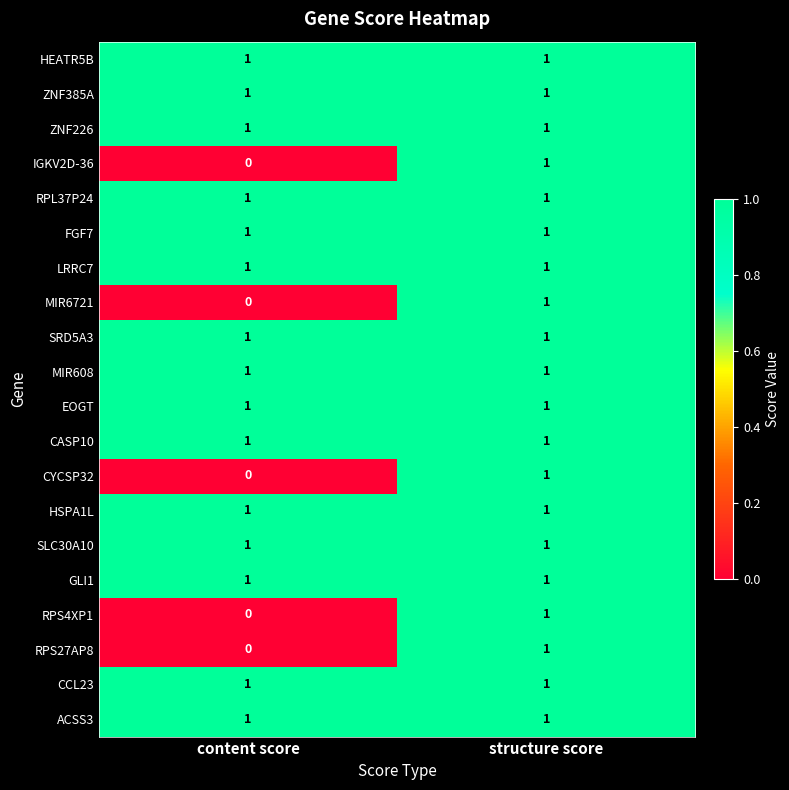

Rank the categories by RPS27AP8 value from lowest to highest.

content score, structure score